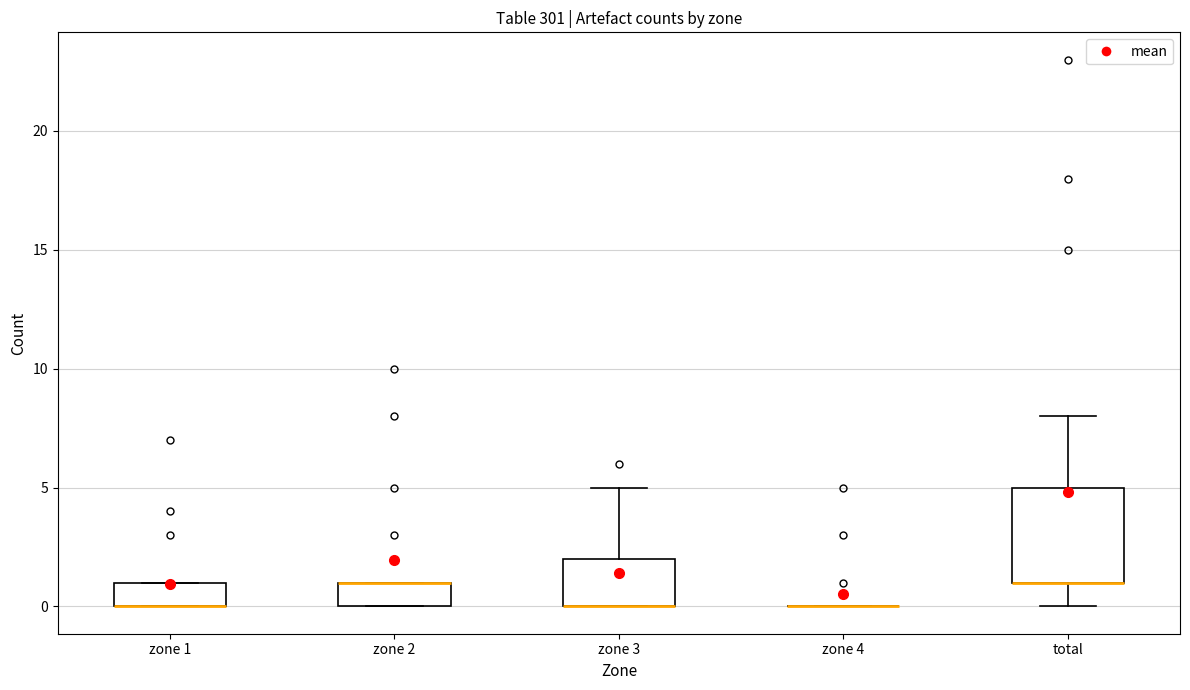

Reading left to right, read every box against the y-axis: the position of its median line, the range the box covers, and the ends of its whiskers. The values are not printed on the chart, so give them approximately, as read against the axis.

zone 1: median 0 (drawn on the box's lower edge), box 0 to 1, whiskers 0 to 1
zone 2: median 1 (drawn on the box's upper edge), box 0 to 1, whiskers 0 to 1
zone 3: median 0 (drawn on the box's lower edge), box 0 to 2, whiskers 0 to 5
zone 4: box collapsed to a line at 0, whiskers 0 to 0
total: median 1 (drawn on the box's lower edge), box 1 to 5, whiskers 0 to 8